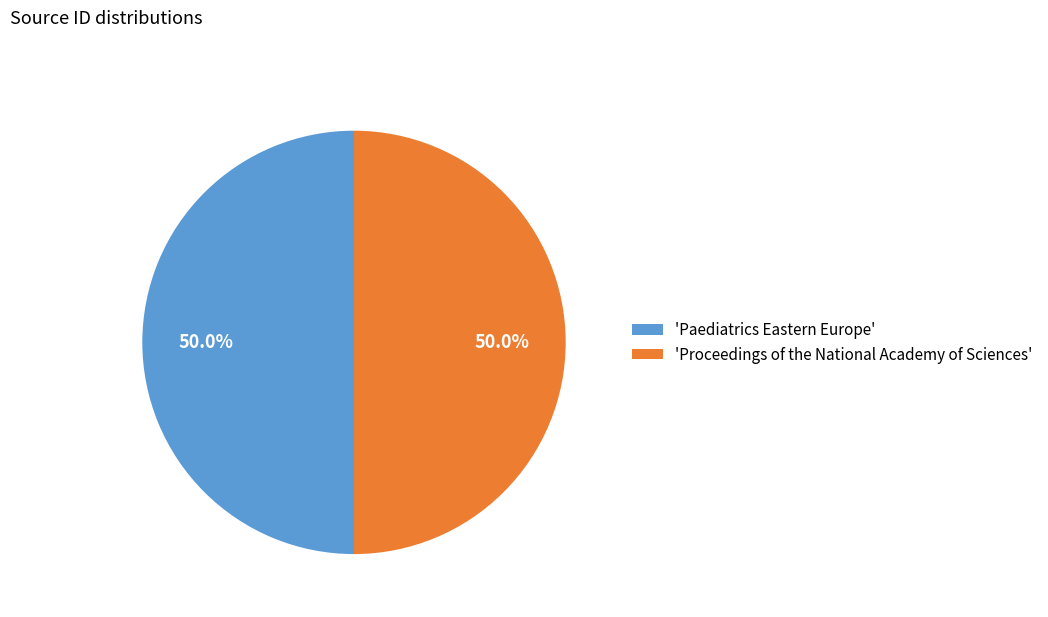

What is the ratio of the value at 'Paediatrics Eastern Europe' to the value at 'Proceedings of the National Academy of Sciences'?

1.0